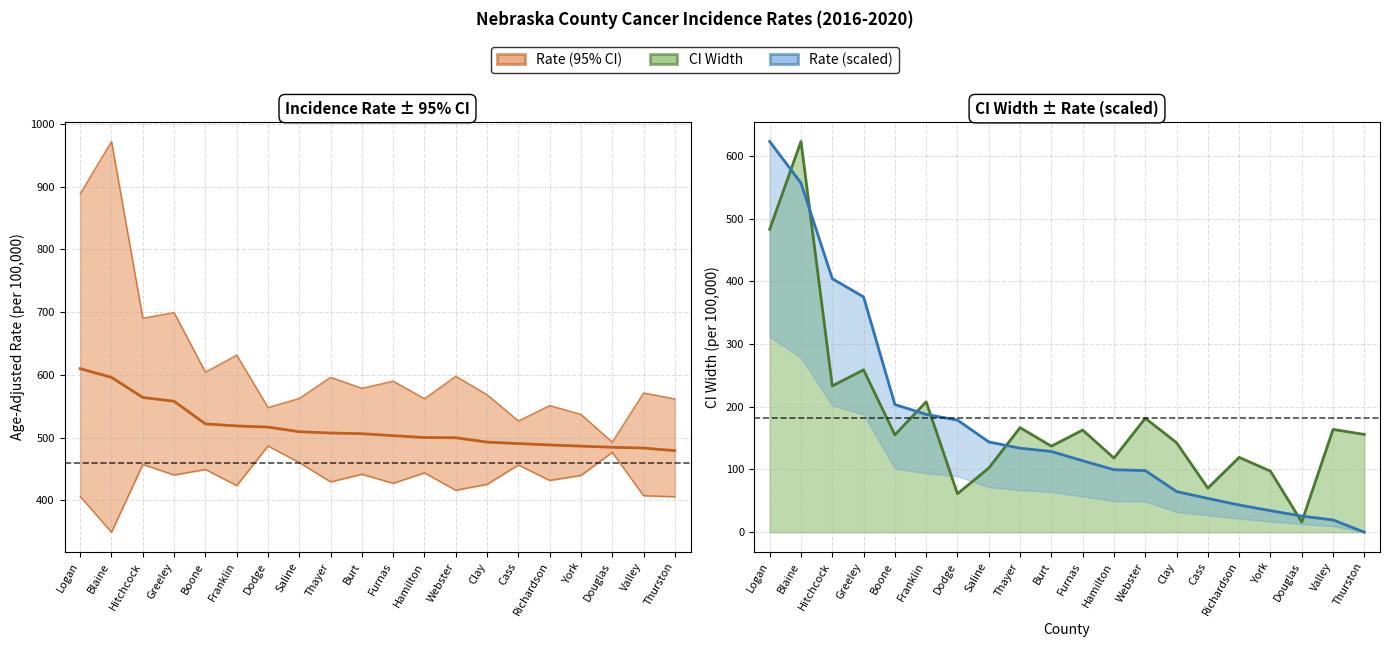

What position from the left is Furnas?

11